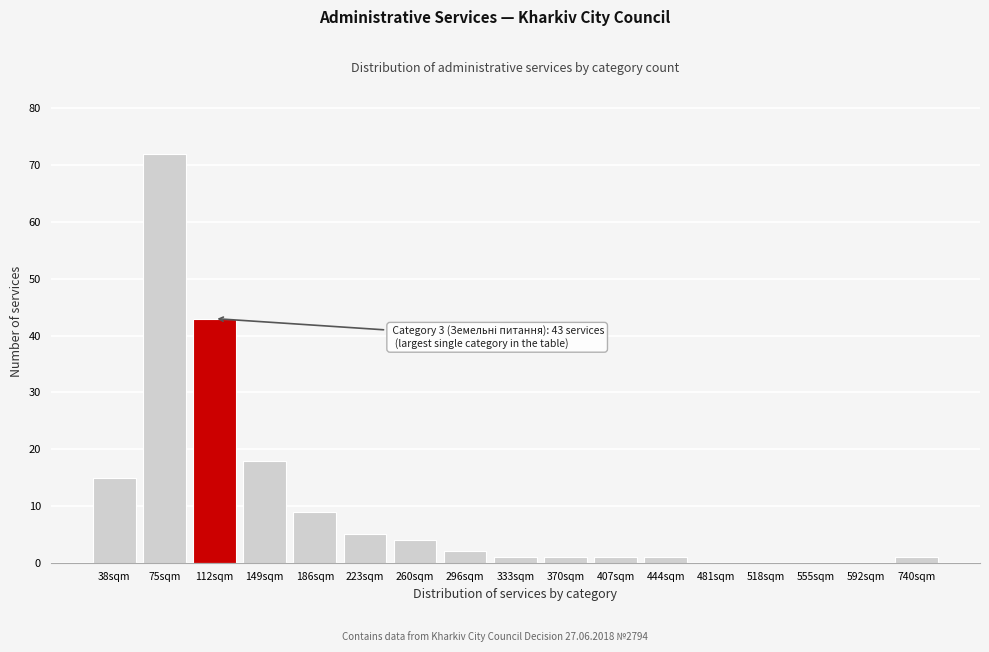

Reading left to right, list all the values displayed in this chart.

38sqm=15	75sqm=72	112sqm=43	149sqm=18	186sqm=9	223sqm=5	260sqm=4	296sqm=2	333sqm=1	370sqm=1	407sqm=1	444sqm=1	481sqm=0	518sqm=0	555sqm=0	592sqm=0	740sqm=1